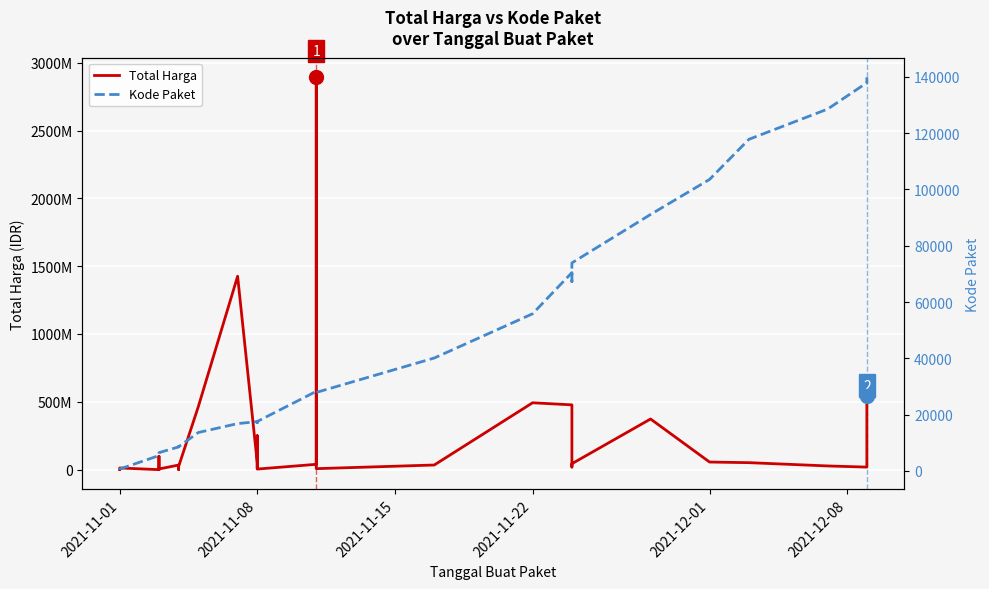

At how many categories does at least one series exceed 519511455?

3